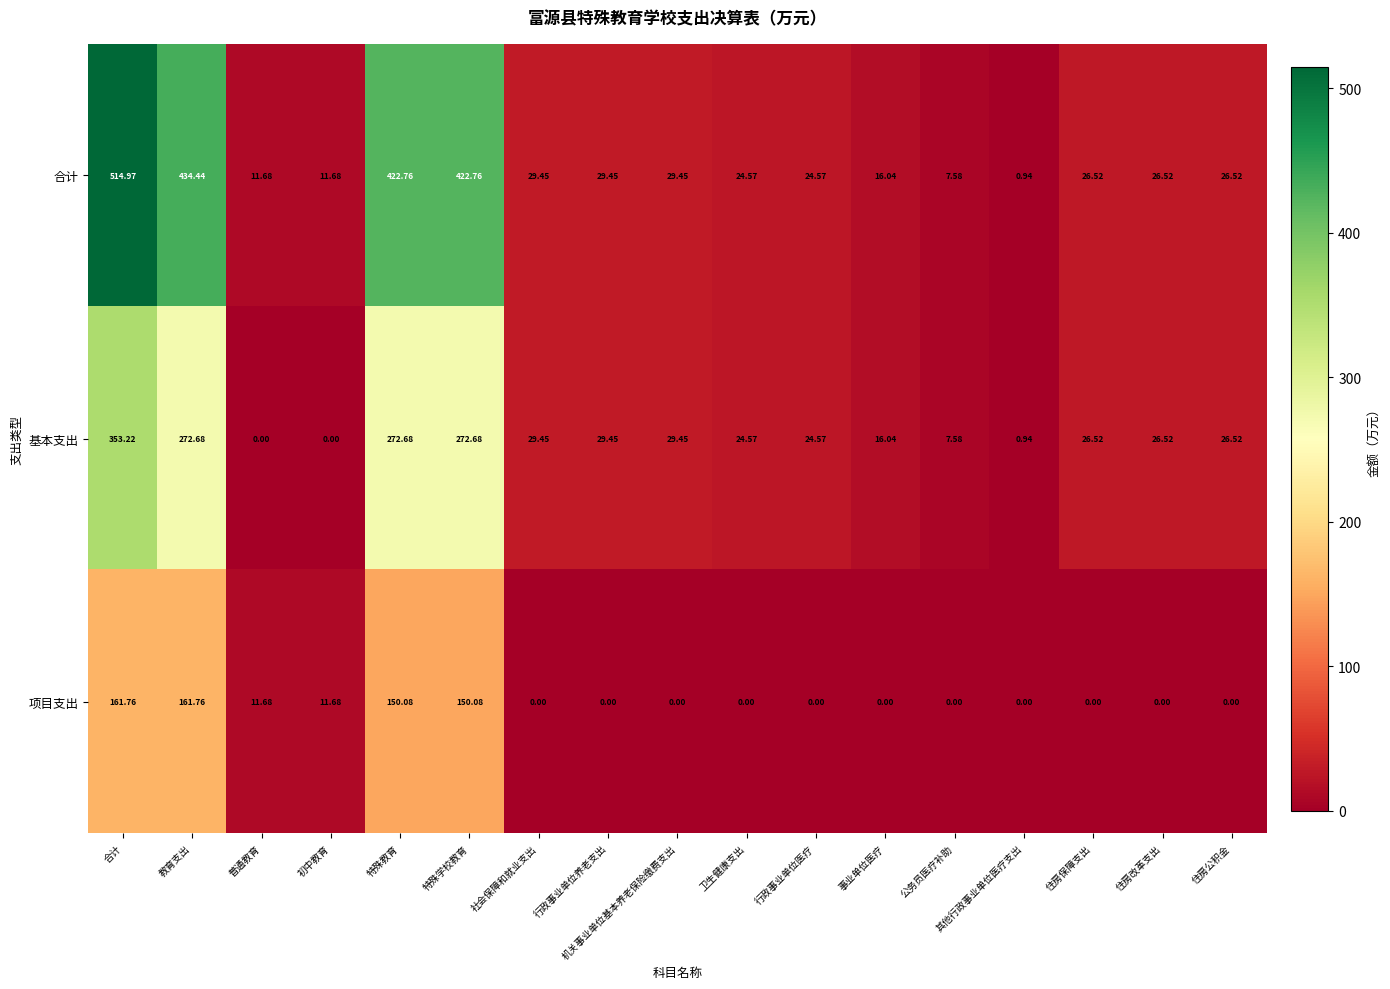

What is the difference between the highest and lowest values at 卫生健康支出?

24.6